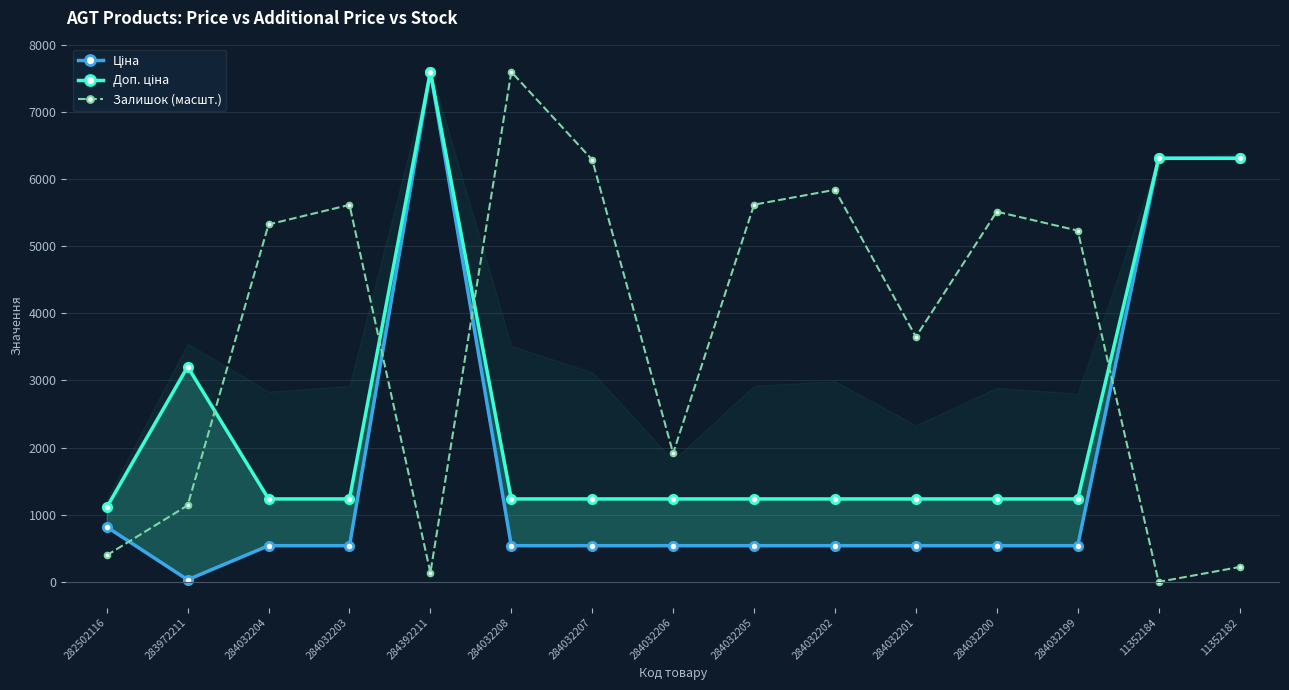

Is it true that Доп. ціна equals 1235.4 at 284032207?

True